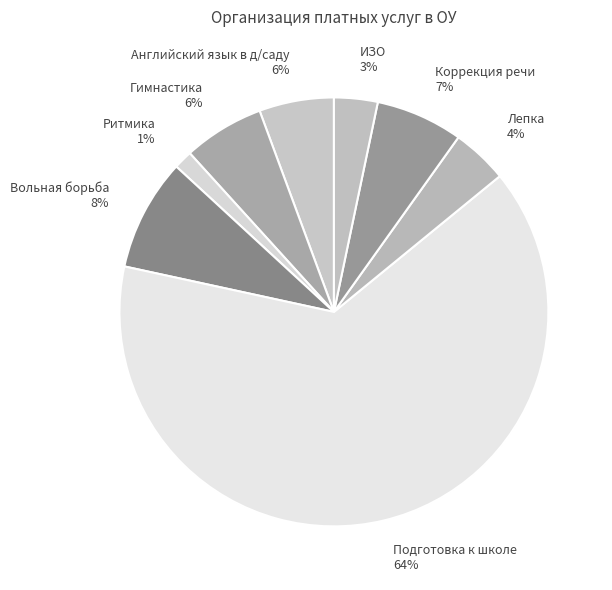

How many segments does this pie chart have?

8